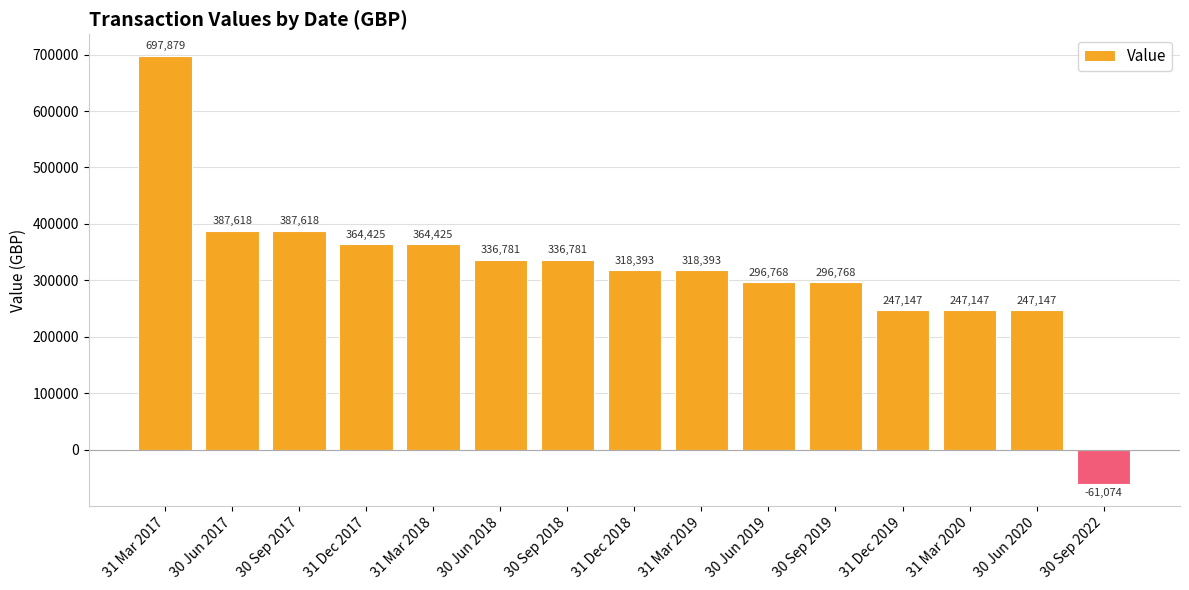

At which label does the data first exceed 318392?

31 Mar 2017